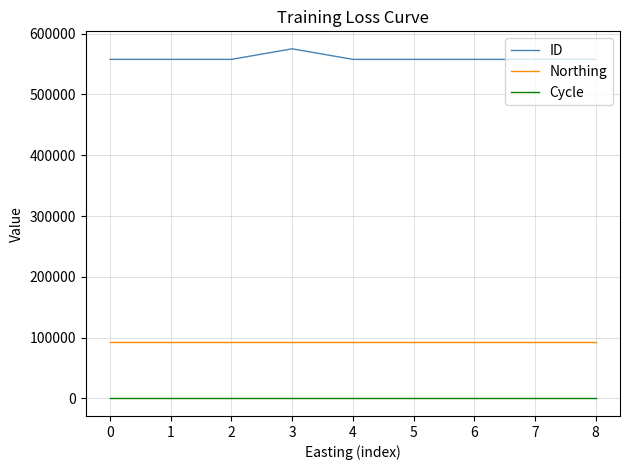

At which category is the sum across all series the highest?

3